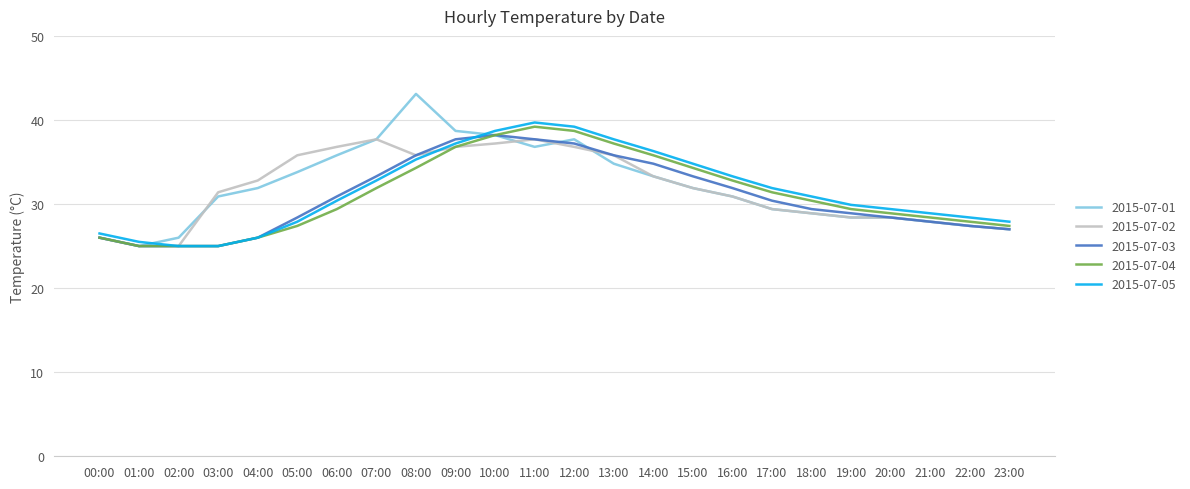

Is it true that 2015-07-01 equals 12.3 at 01:00?

False